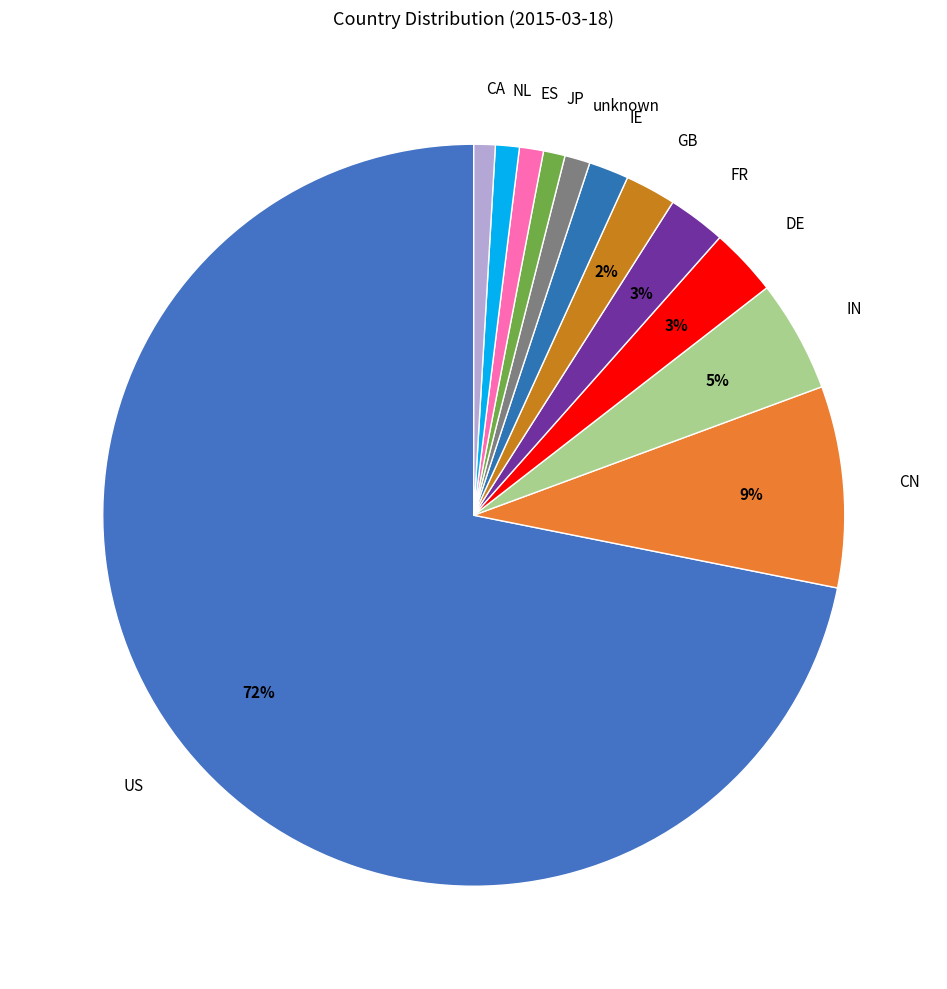

To the nearest percent, what portion does CA represent?

1%